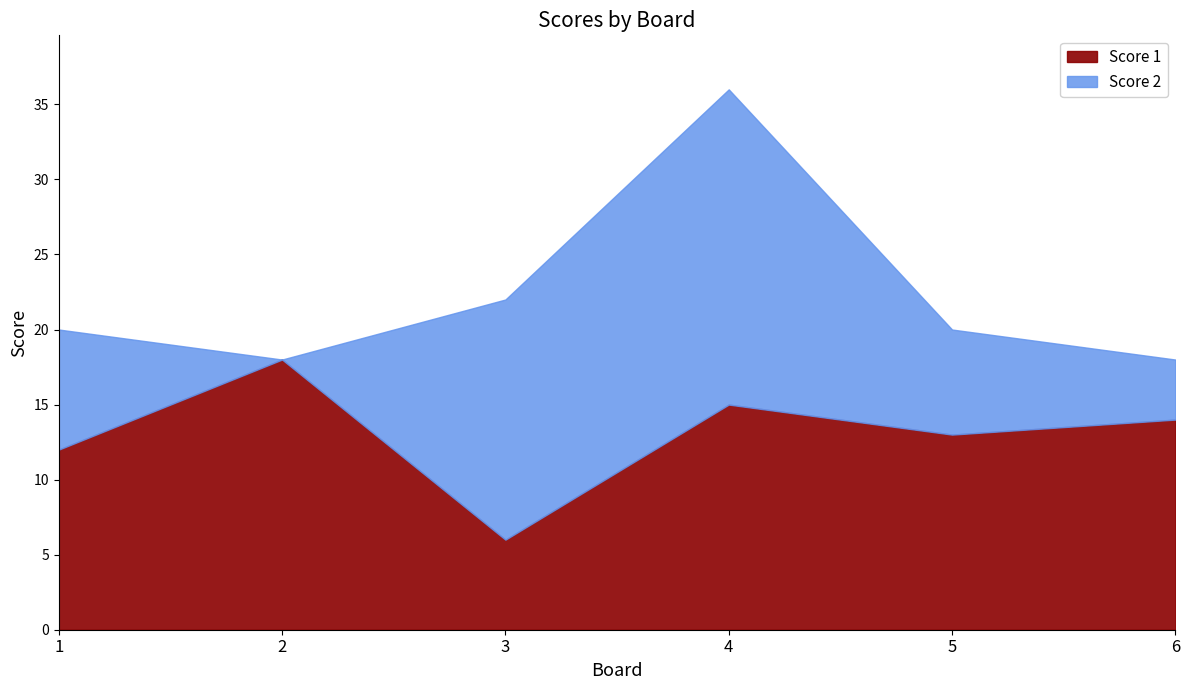

What is the value of the Score 1 point at the 3rd from the left?

6